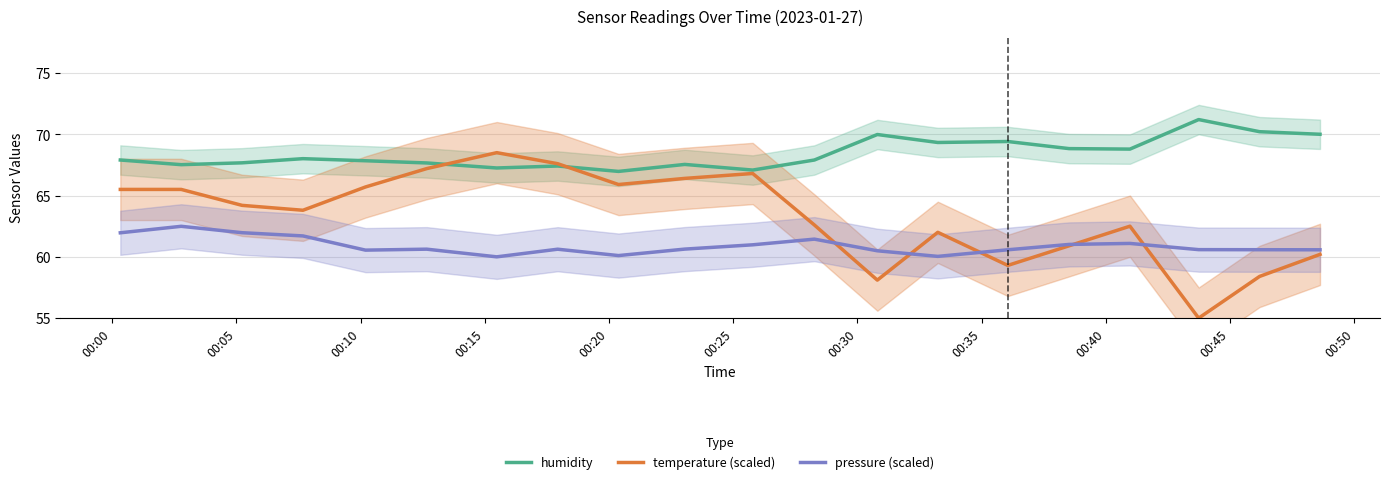

Rank the series by their maximum value, from lowest to highest.

pressure (scaled), temperature (scaled), humidity